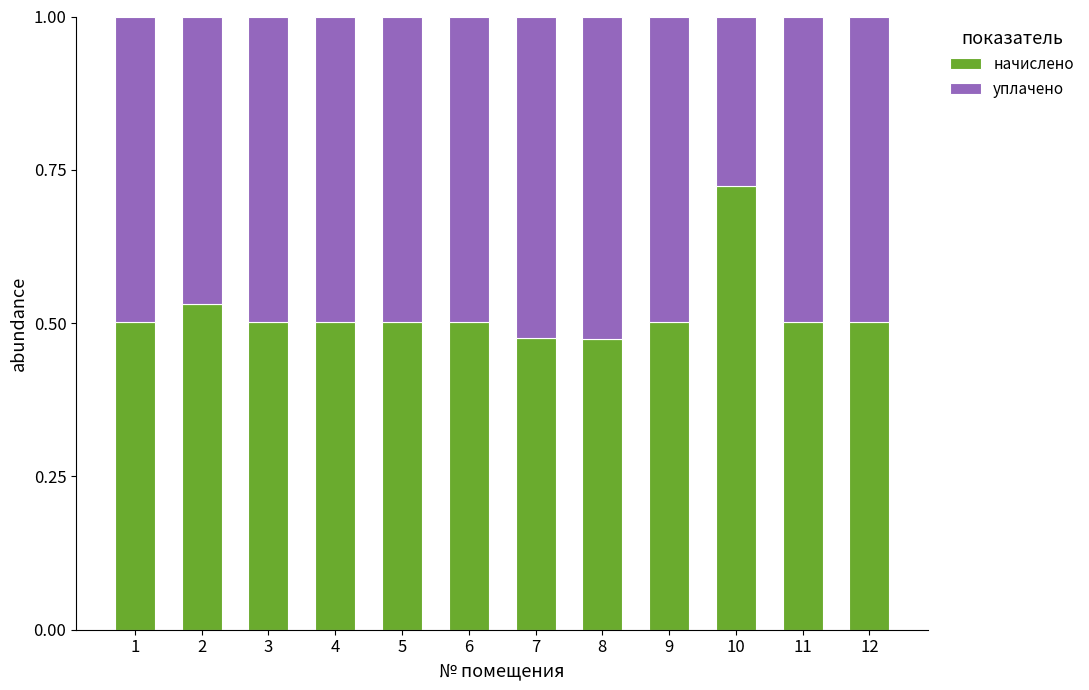

How many начислено values are between 0 and 1?

12